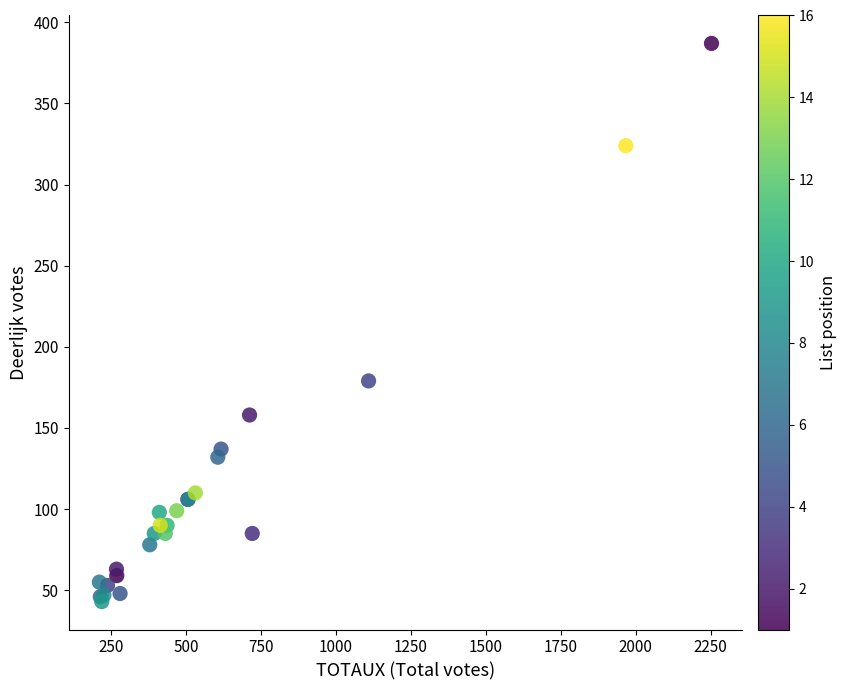

What Y value in the scatter plot is closest to 215?

179